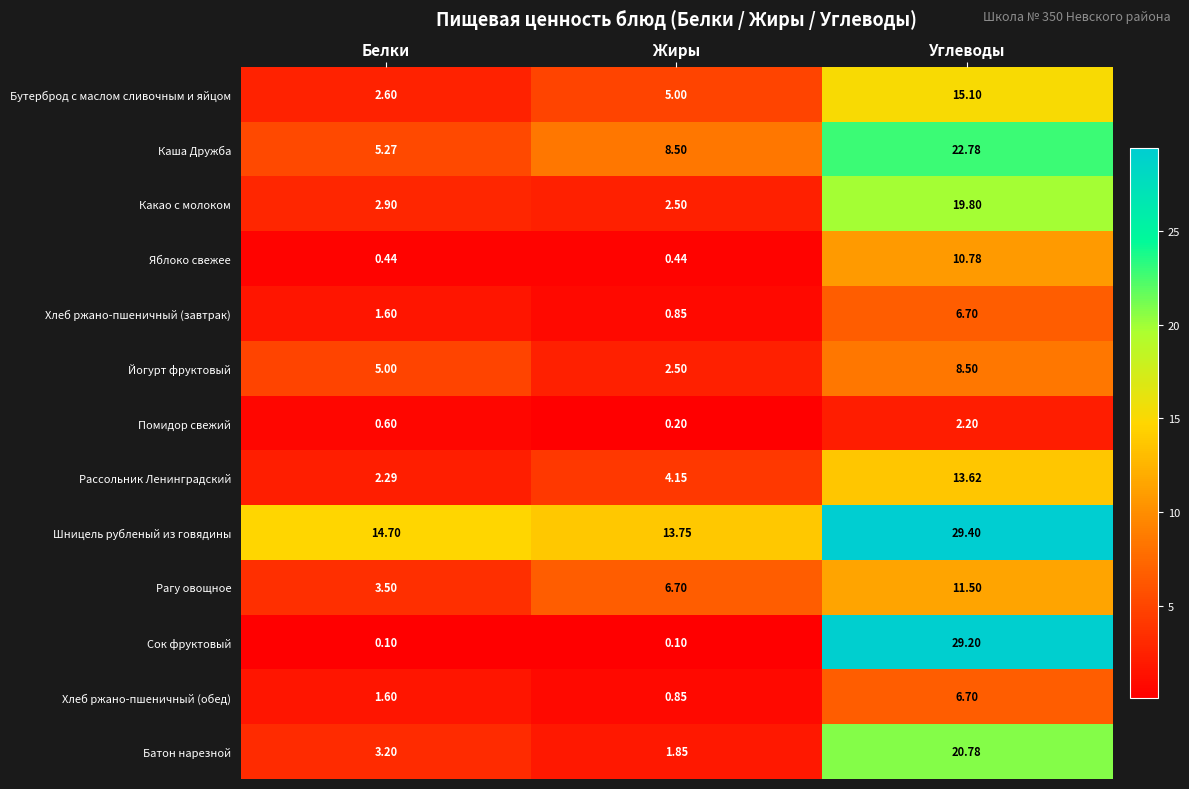

Between Белки and Жиры, which series saw the biggest shift?

Каша Дружба